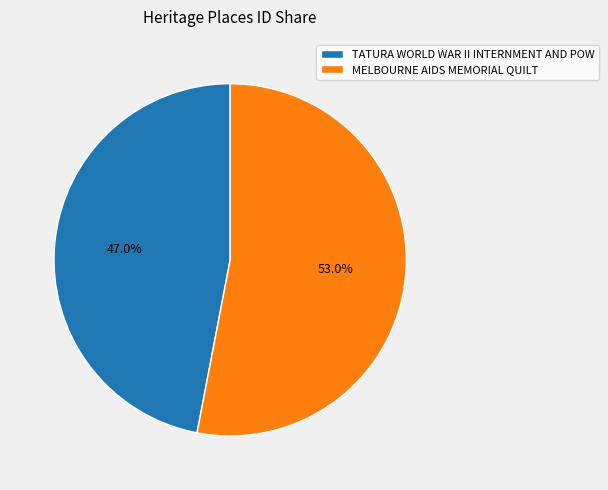

What percentage is the MELBOURNE AIDS MEMORIAL QUILT slice, to the nearest percent?

53%